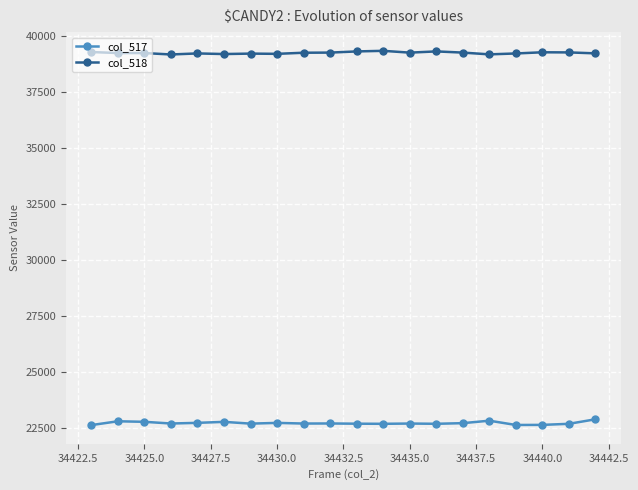

What is the value of the col_517 point at the 4th from the left?

22684